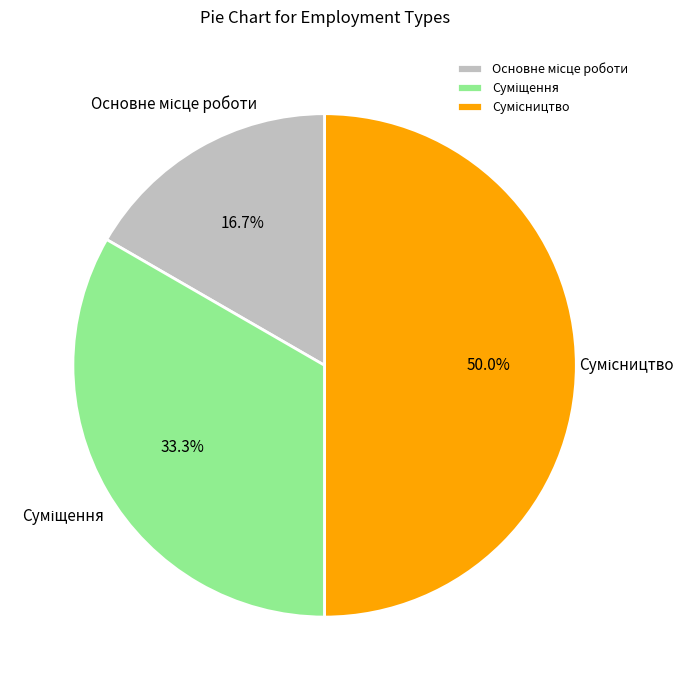

True or false: Суміщення accounts for 40% of the total.

False